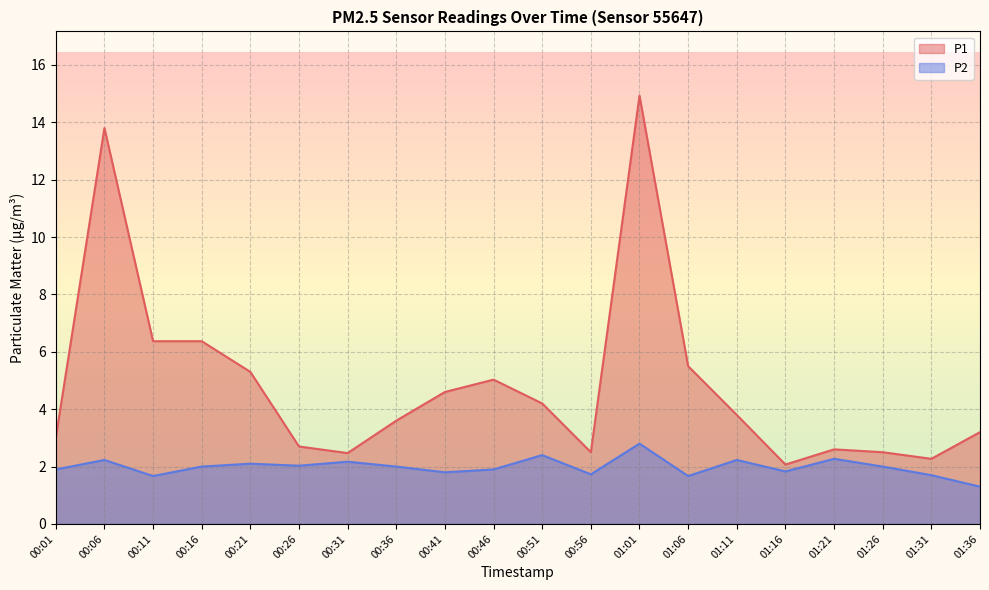

How many lines are shown in the chart?

2